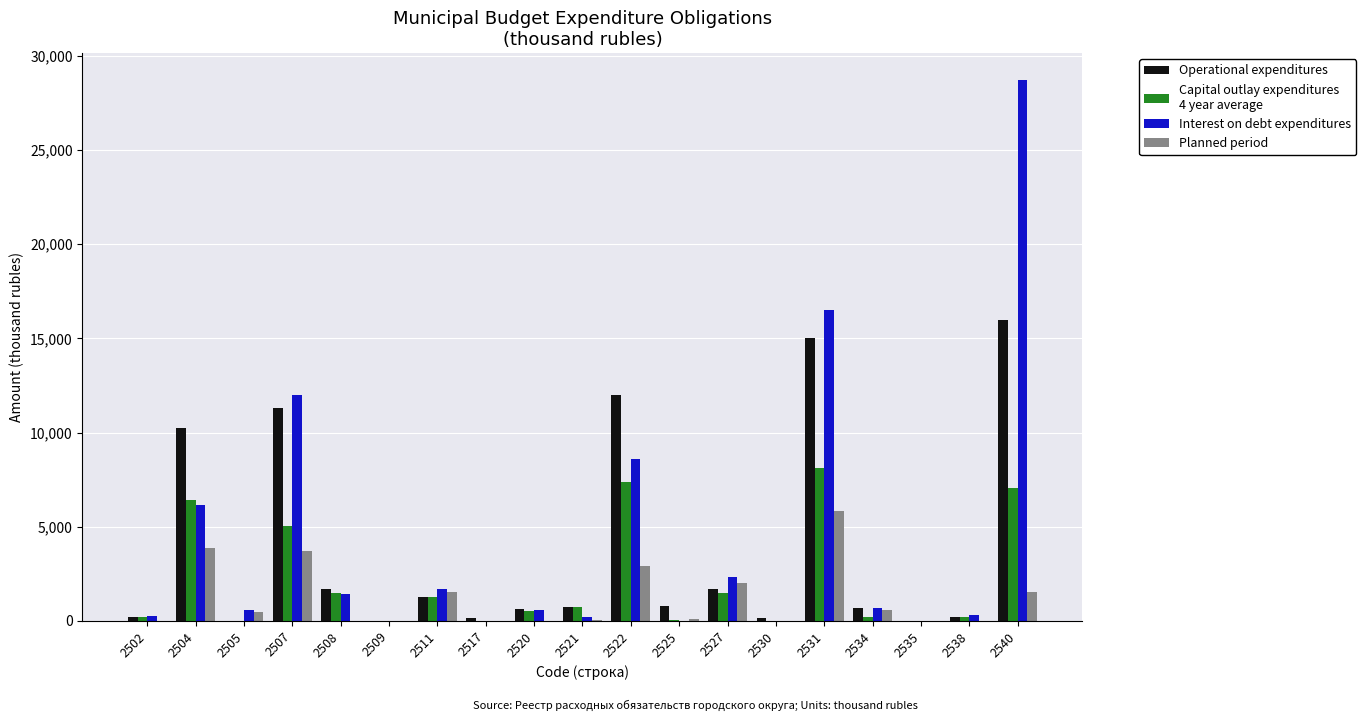

What is the total value across all series at 2508?

4609.4